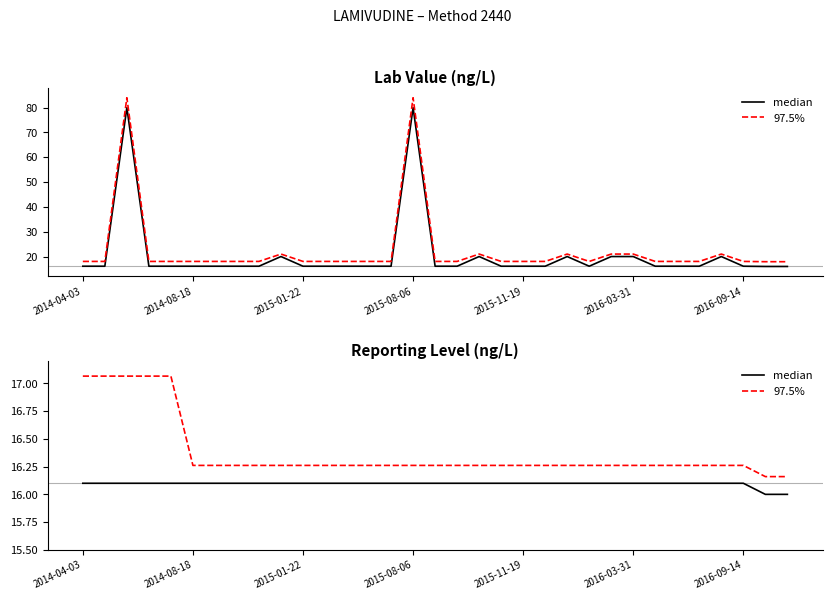

True or false: median and 97.5% intersect in this chart.

False